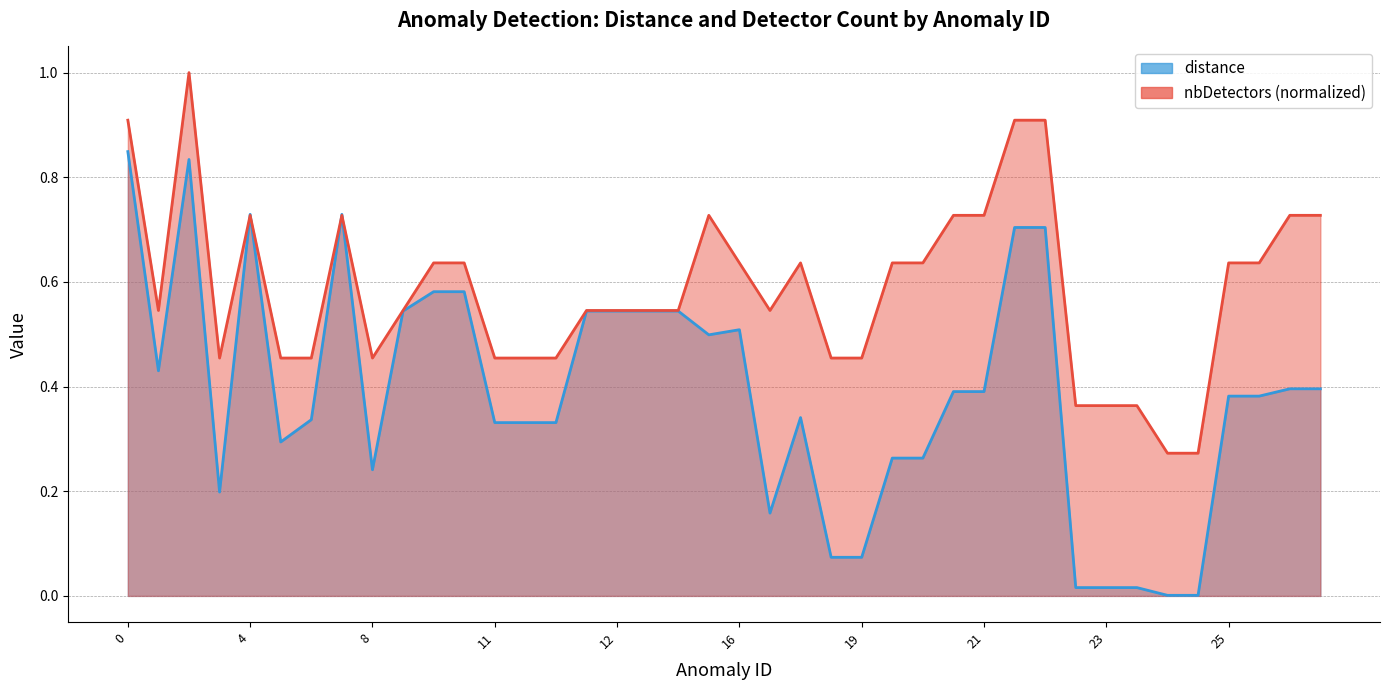

At which category does the chart reach its peak across all series?

2